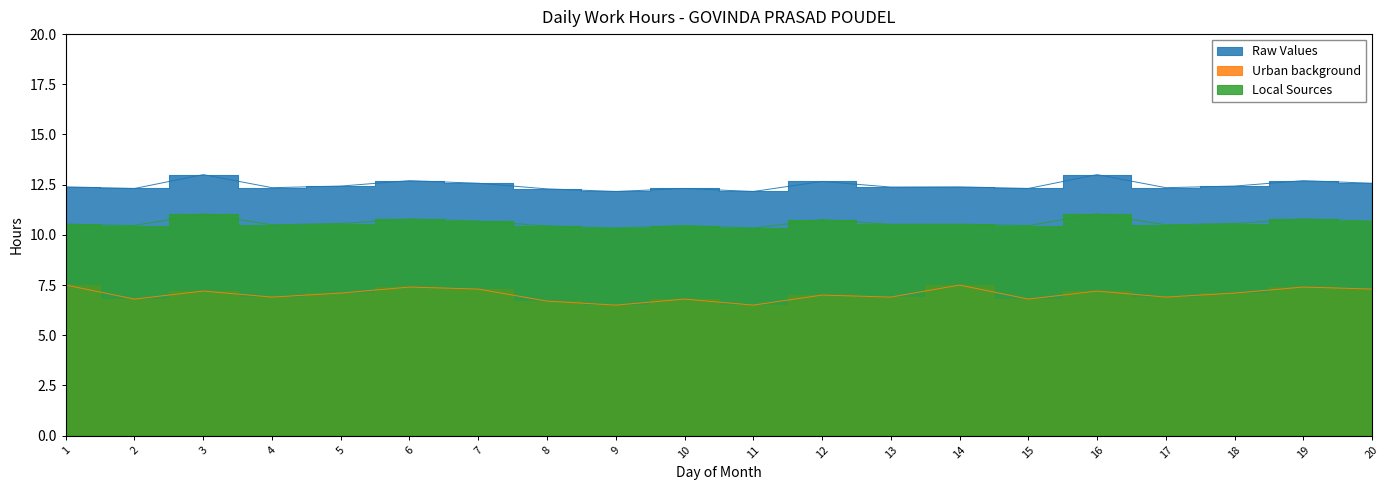

True or false: Raw Values has more than 2 interior local peaks.

True